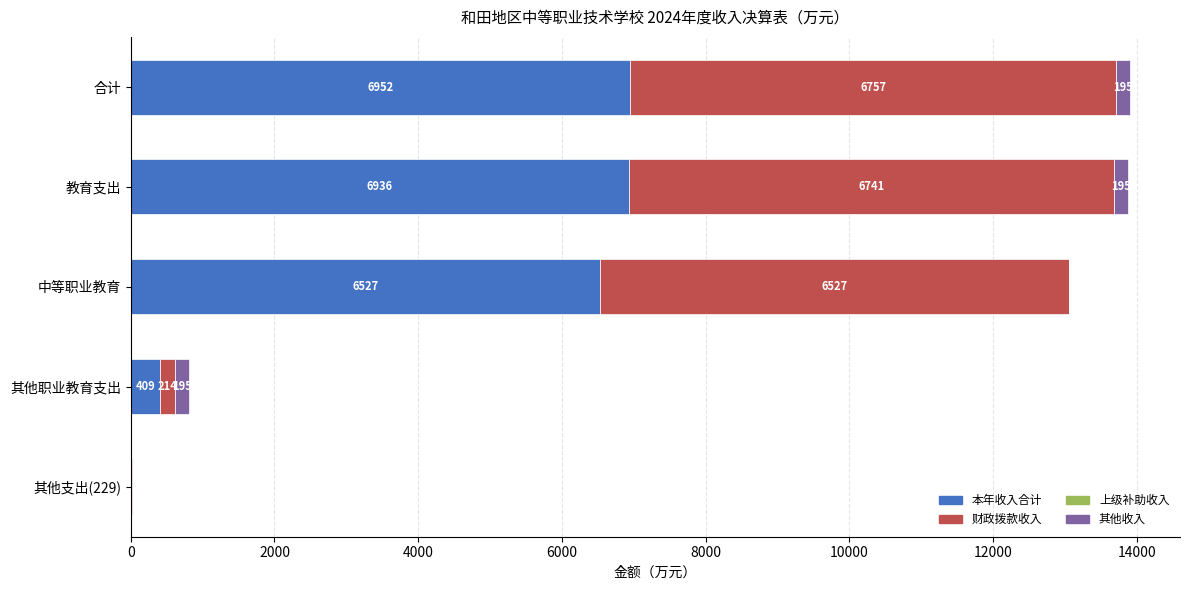

What value does the 本年收入合计 series have at 其他支出(229)?

16.0